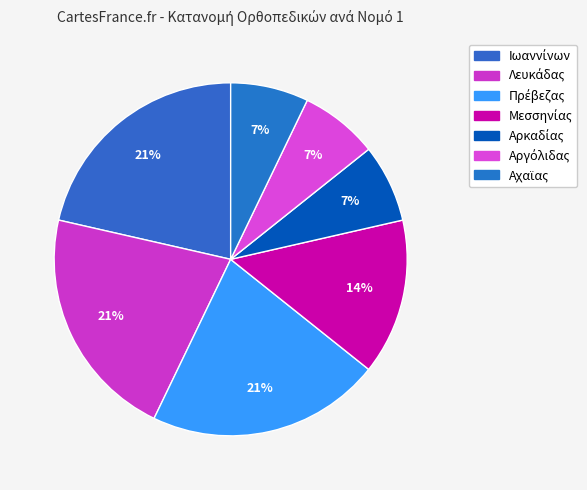

True or false: Μεσσηνίας accounts for 22% of the total.

False